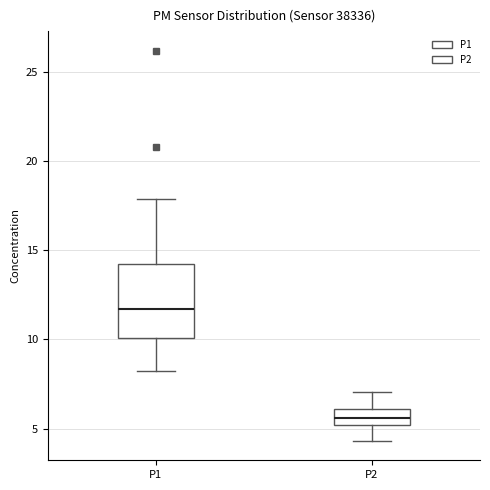

Comparing the boxes themselves (not the whiskers), which one is the tallest?

P1